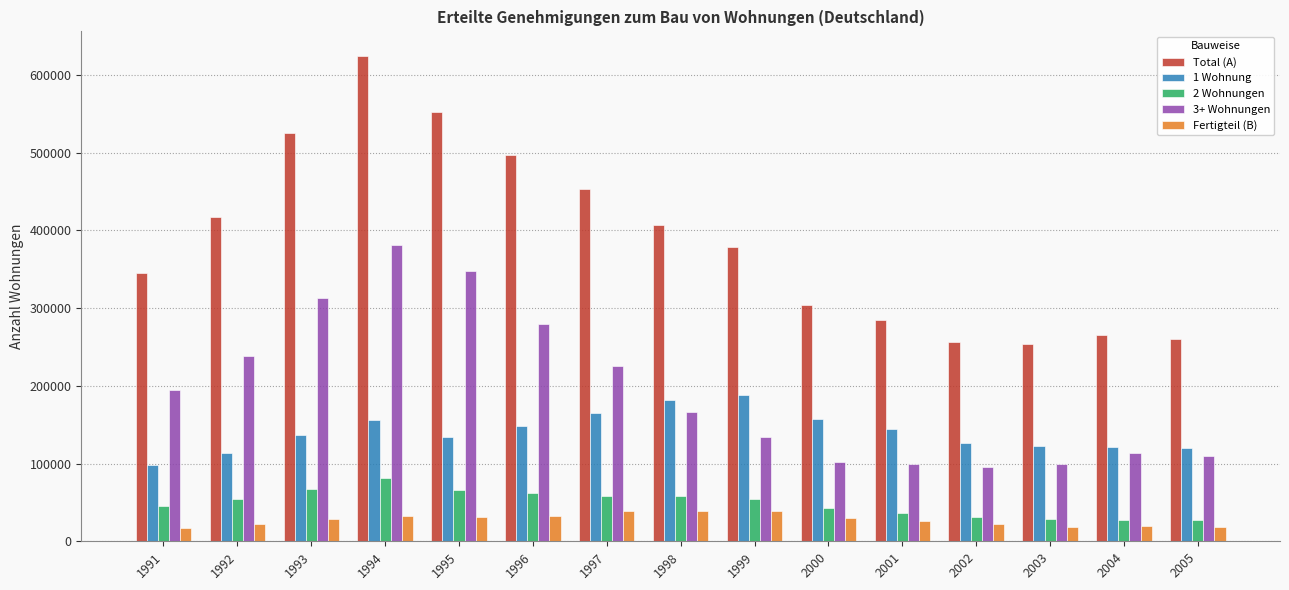

True or false: Fertigteil (B) has a value of 32063 at 1994.

True